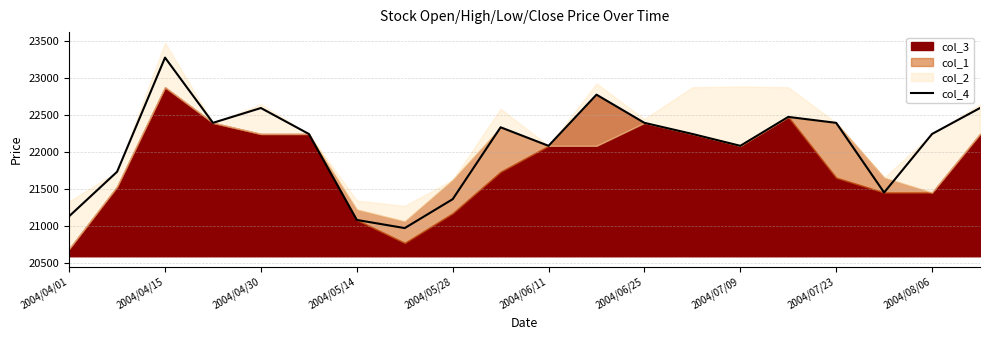

The value of col_4 at 2004/07/23 is 5185. True or false?

False